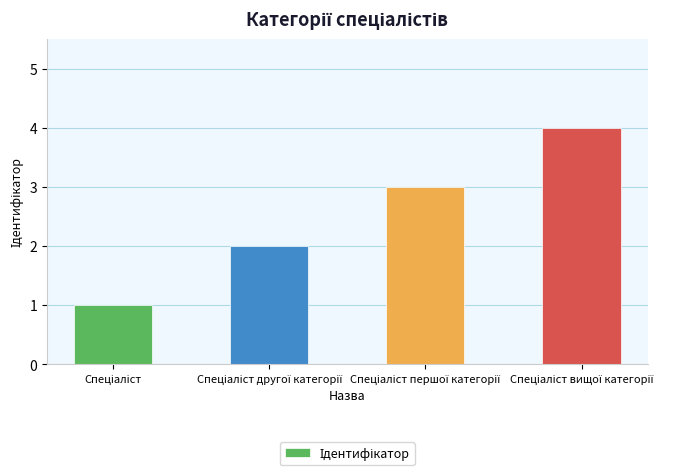

What is the sum of all values?

10